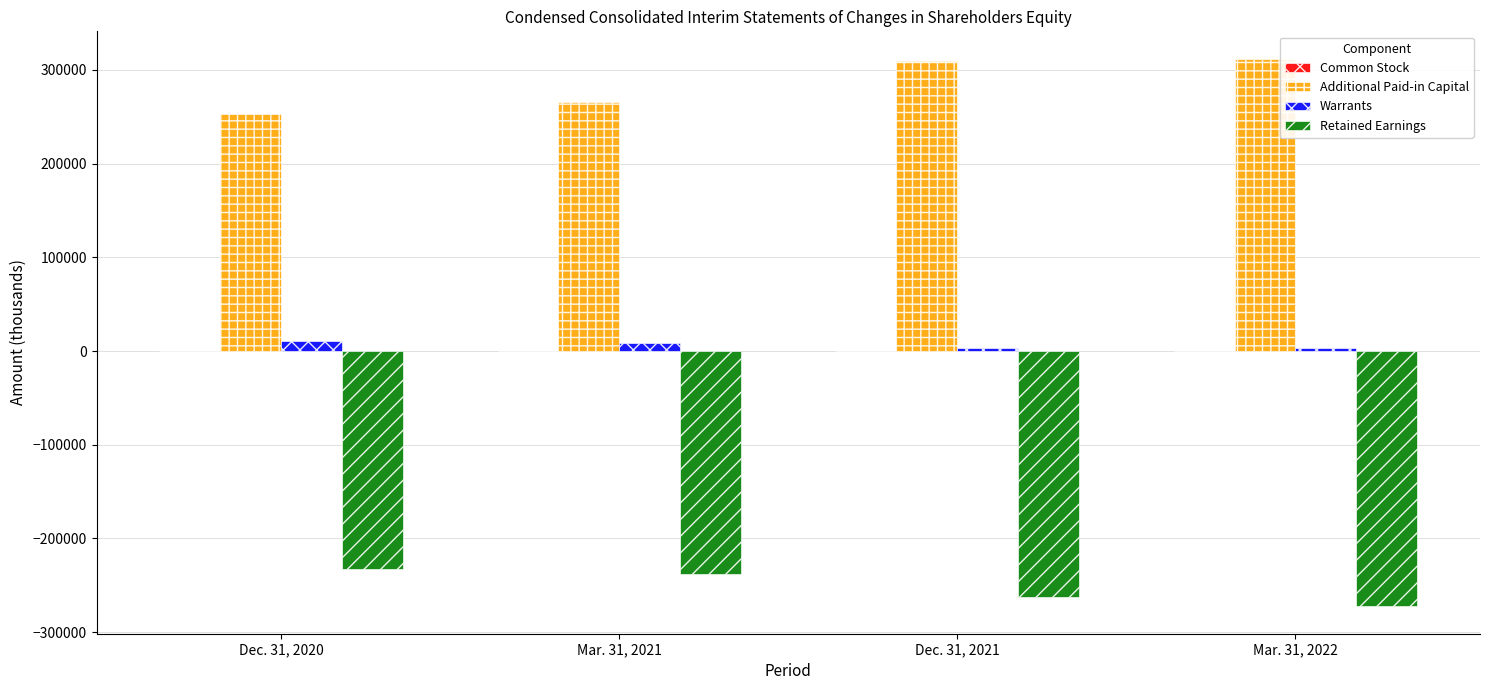

What is the maximum value for Retained Earnings?

-232153